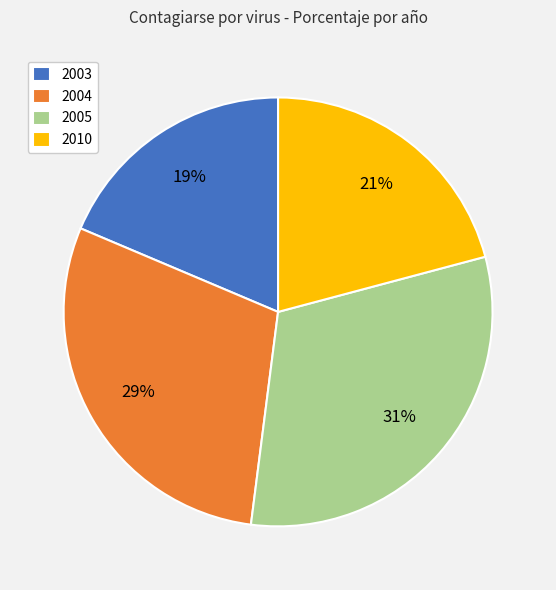

To the nearest percent, what is the difference between the 2005 and 2010 slice percentages?

10%